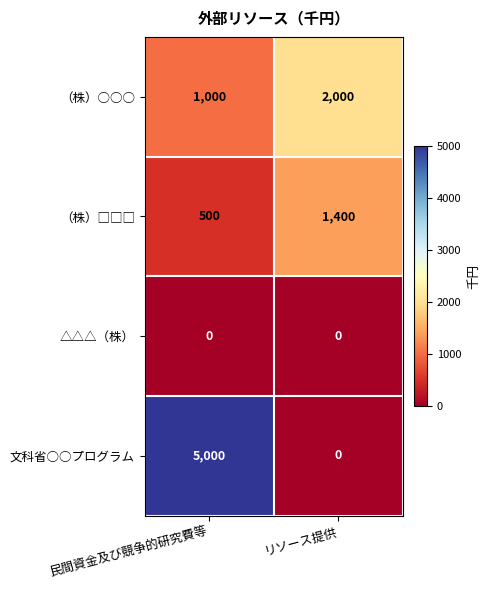

At which label does 文科省○○プログラム reach its peak?

民間資金及び競争的研究費等